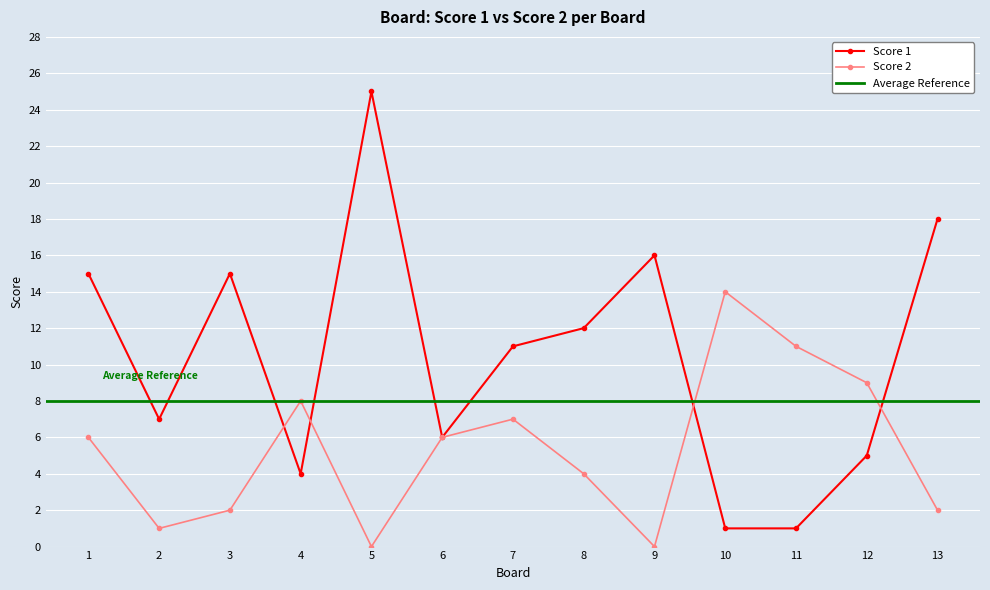

What is the value of the Score 2 point at the 3rd from the left?

2